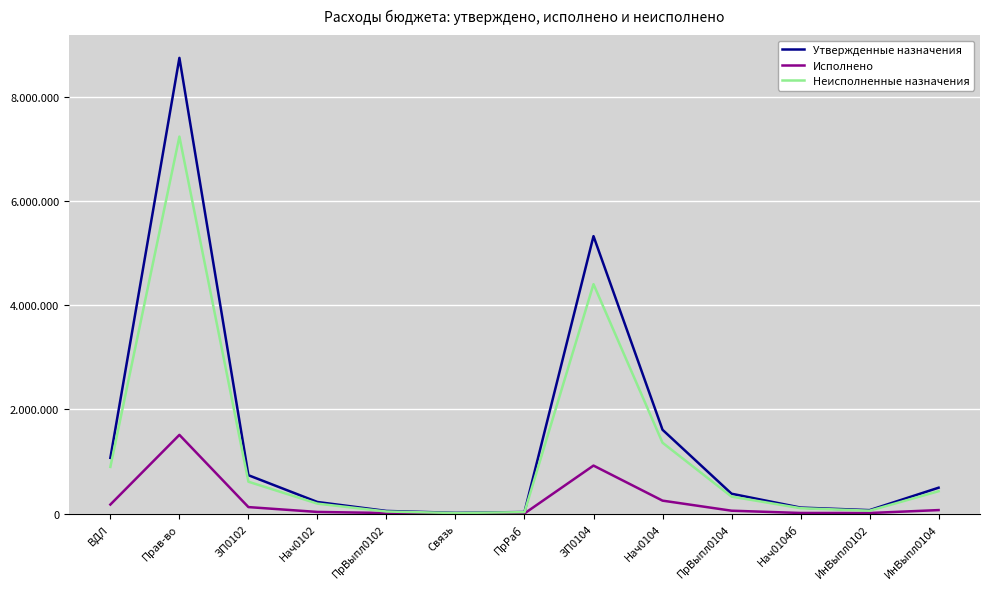

Reading left to right, what are all the values shown in this chart?

Утвержденные назначения: 1070000.0	8747600.0	736700.0	222500.0	50800.0	14400.0	30200.0	5325800.0	1609100.0	381500.0	115300.0	66200.0	496800.0
Исполнено: 173590.6	1511038.7	124802.9	31650.5	11038.0	3600.0	2499.2	921593.3	248698.6	55481.0	11835.4	11038.0	67316.4
Неисполненные назначения: 896409.4	7236561.3	611897.1	190849.5	39762.0	10800.0	27700.8	4404206.7	1360401.4	326019.0	103464.6	55162.0	429483.6